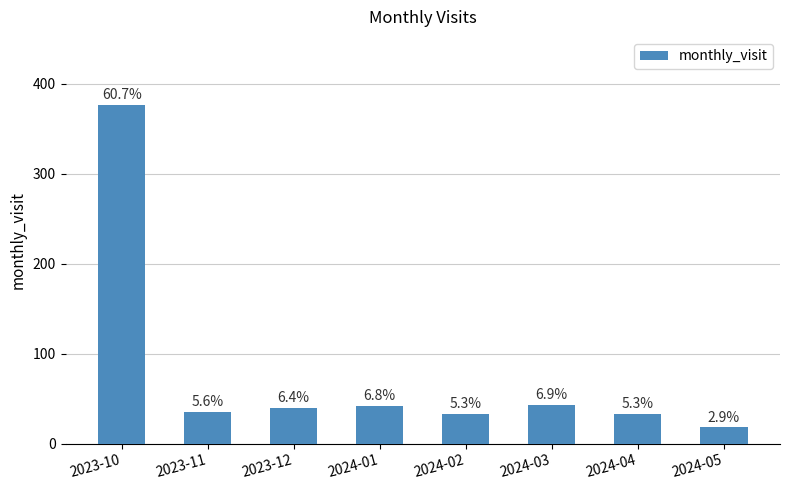

Are the bars horizontal?

No